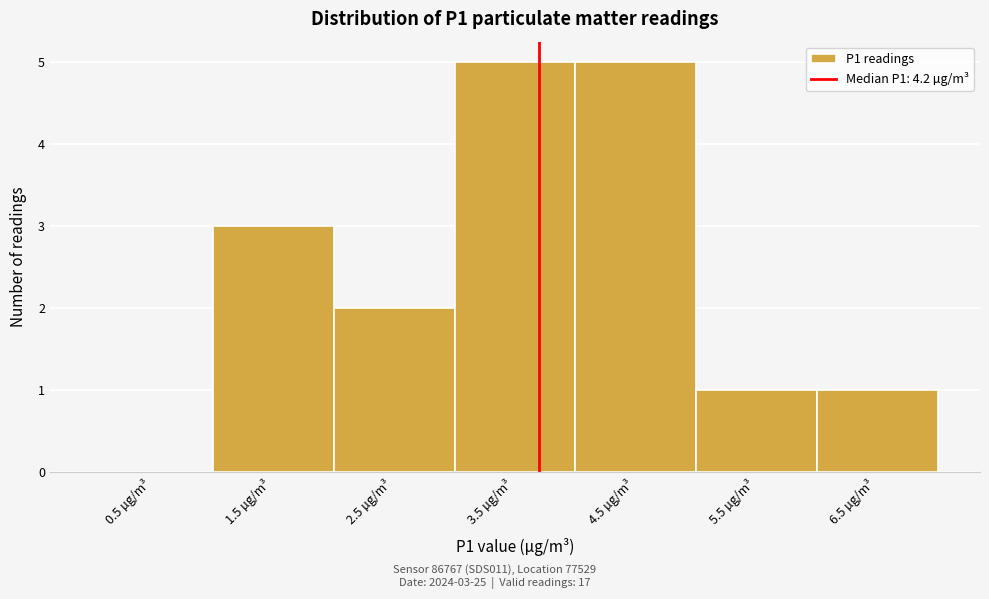

Reading right to left, what are all the values shown in this chart?

6.5 µg/m³=1	5.5 µg/m³=1	4.5 µg/m³=5	3.5 µg/m³=5	2.5 µg/m³=2	1.5 µg/m³=3	0.5 µg/m³=0